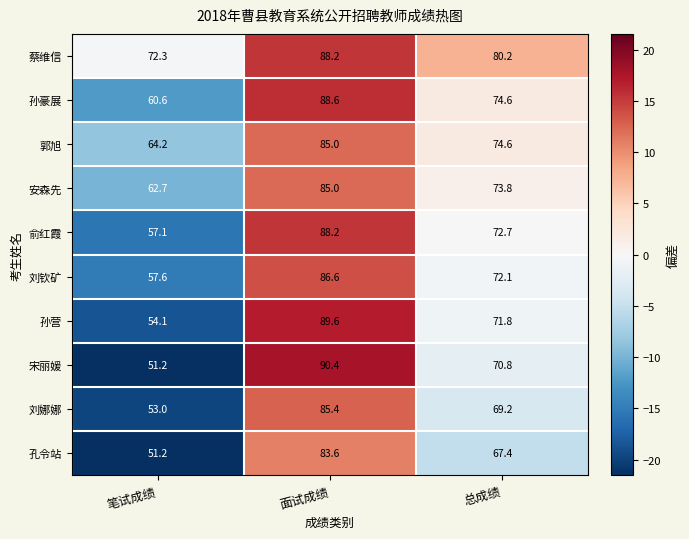

How many distinct data groups are displayed?

10